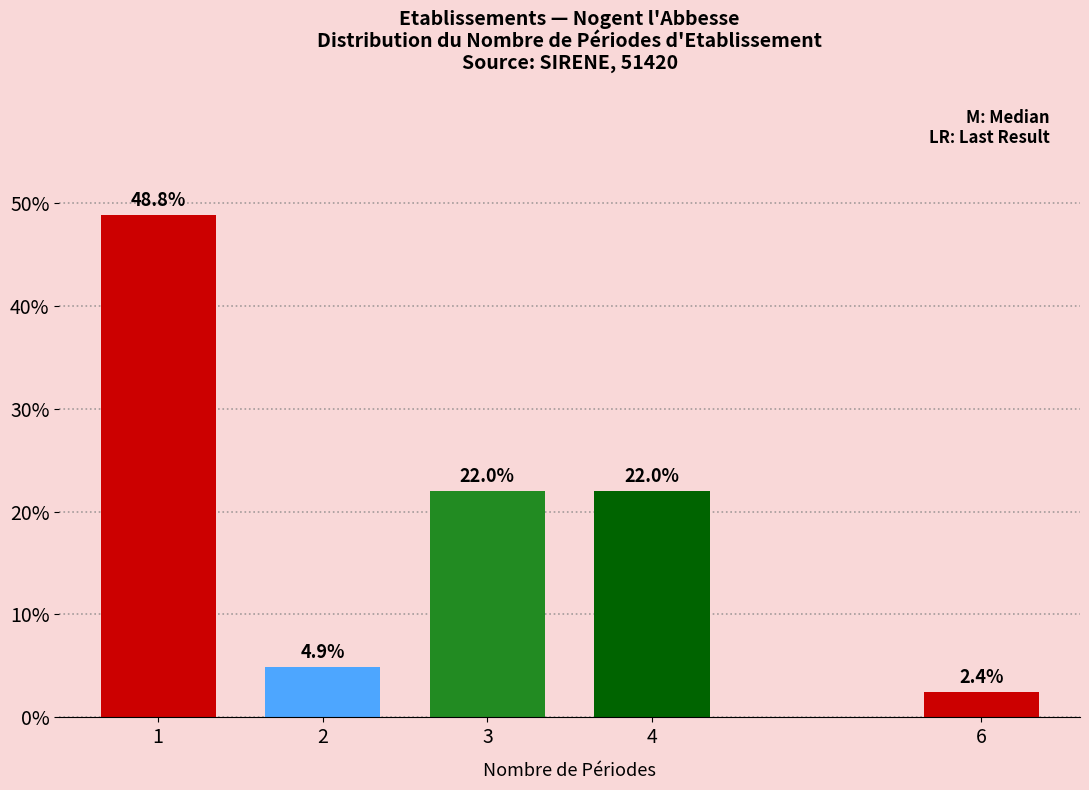

Reading left to right, transcribe all the data shown in this chart.

48.8	4.9	22.0	22.0	2.4